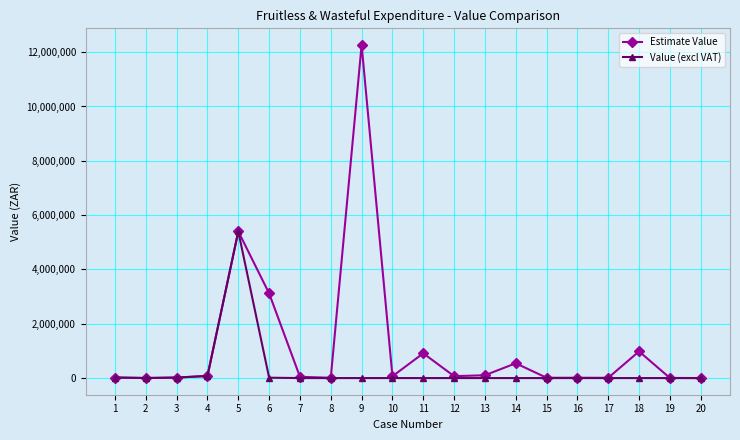

At which category does the chart reach its peak across all series?

9